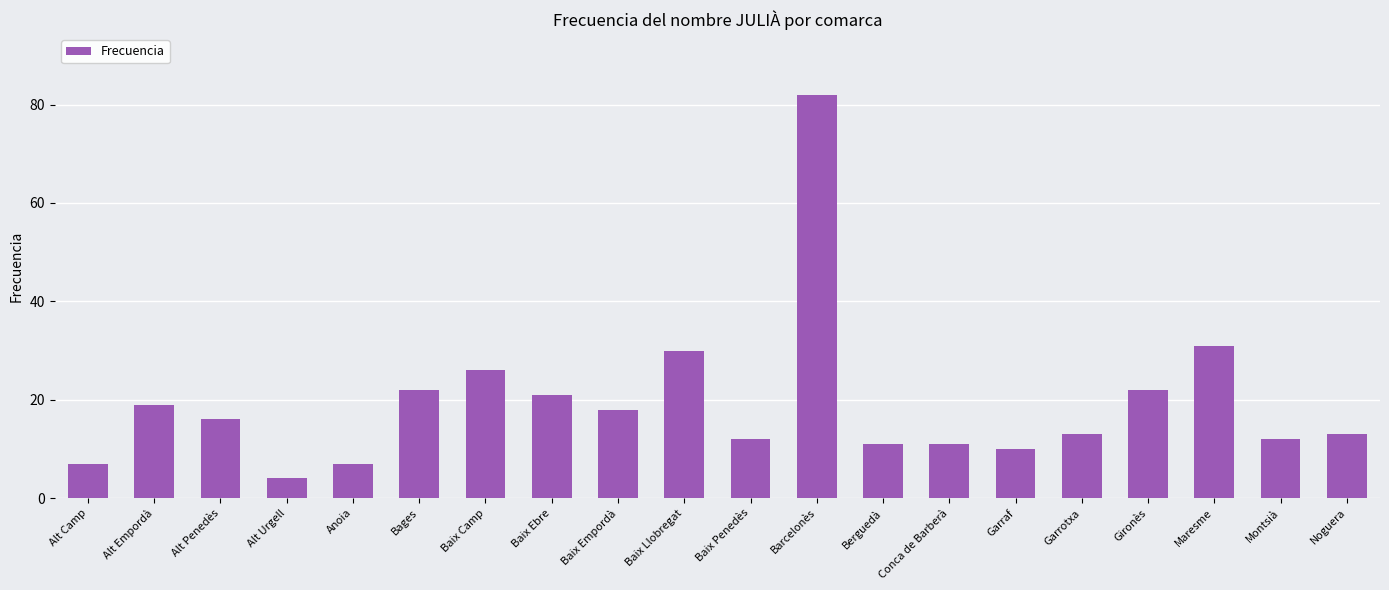

What is the difference between the values at Maresme and Gironès?

9